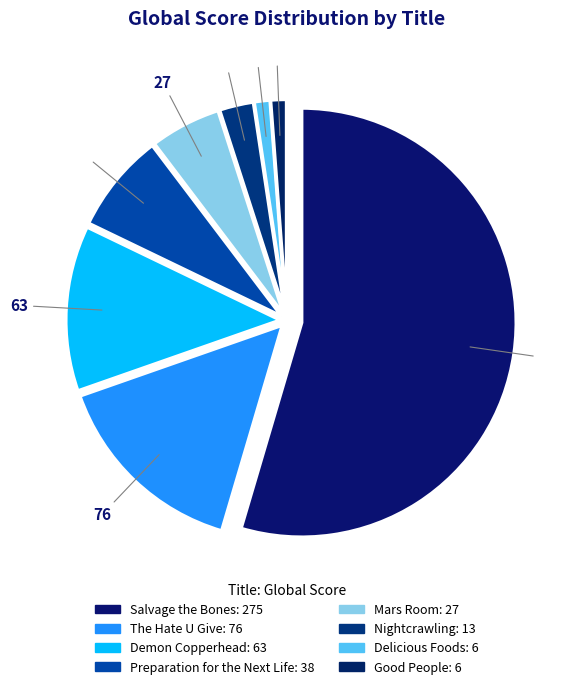

What portion of the pie excludes Salvage the Bones?

45.4%